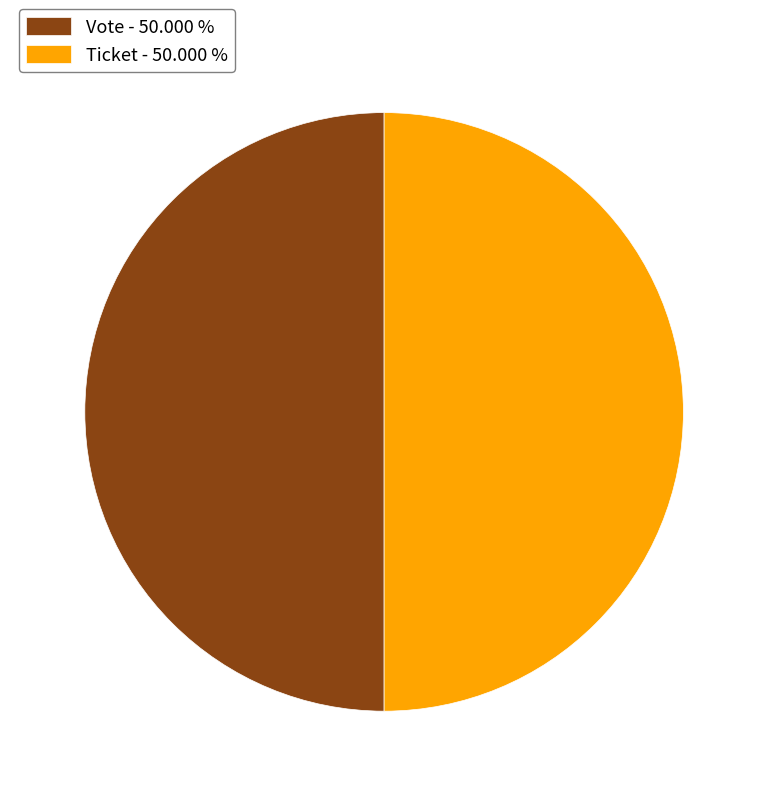

Is the sum of Vote - 50.000 % and Ticket - 50.000 % greater than half?

Yes